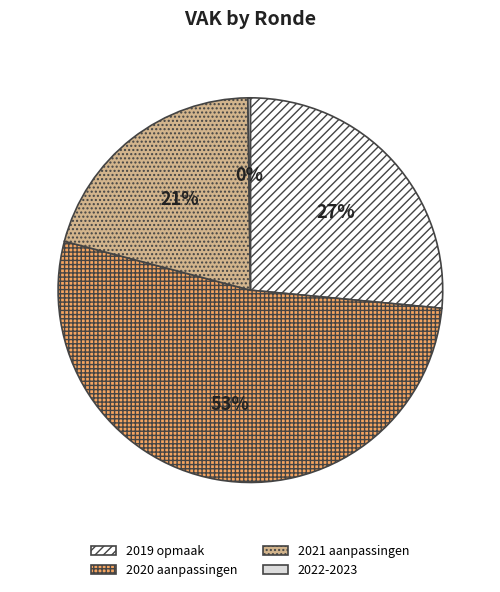

True or false: 2021 aanpassingen accounts for 12% of the total.

False